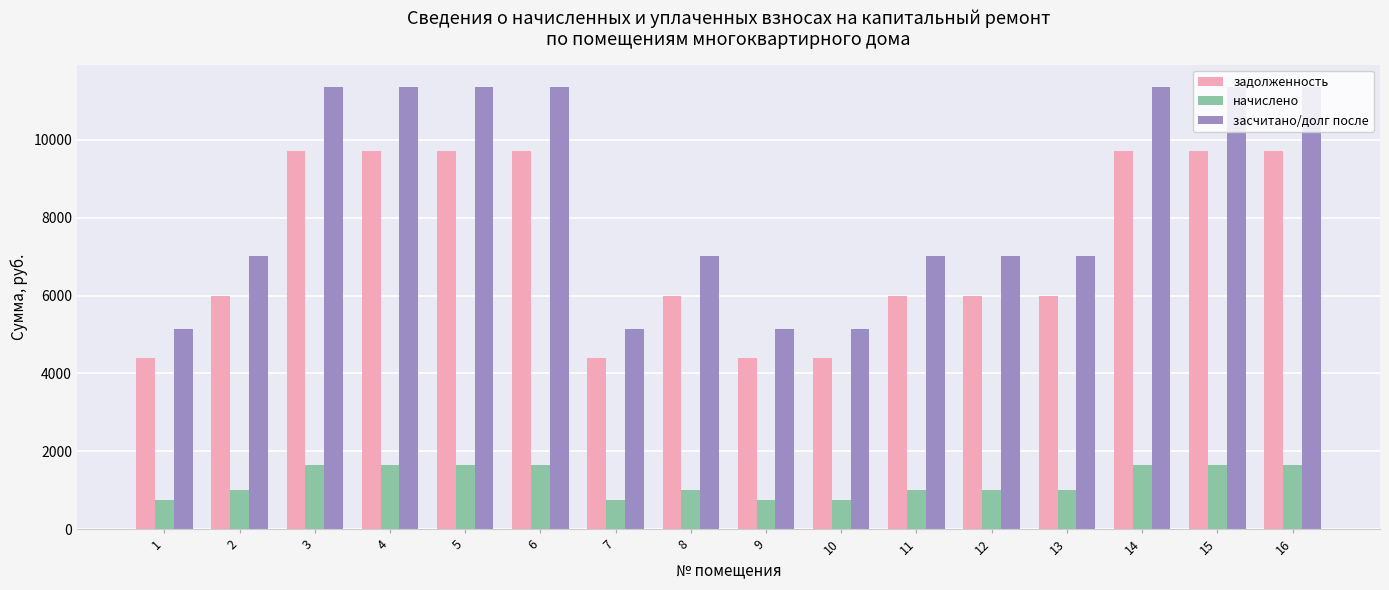

The начислено series shows 1277.4 at 7. True or false?

False